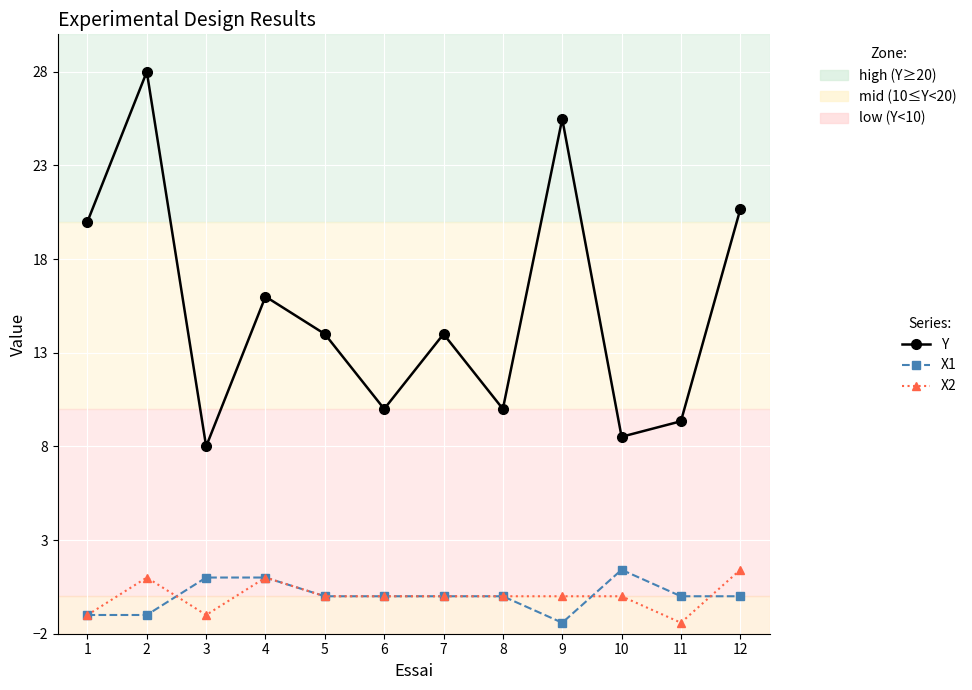

At 12, list the series in order from largest to smallest.

Y, X2, X1